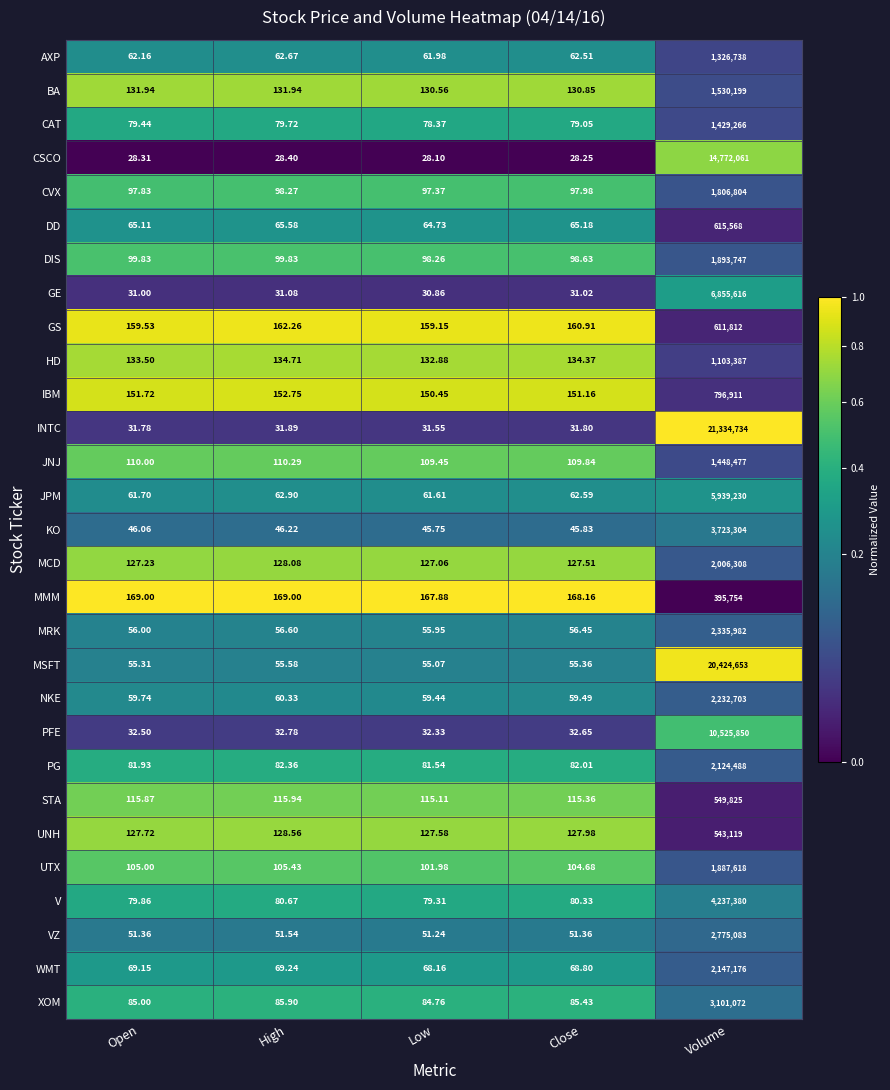

Which category has the highest value across all series?

Volume